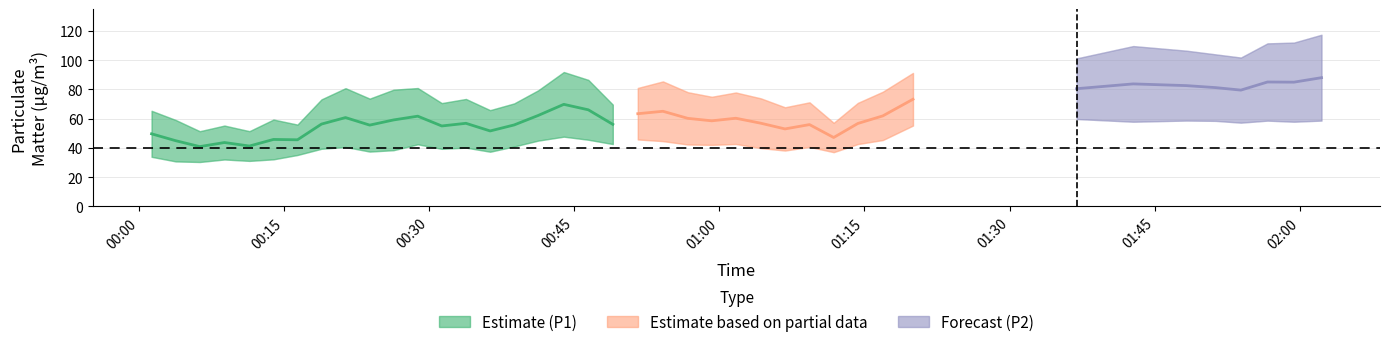

How many values in the P1 series are below 77?

20